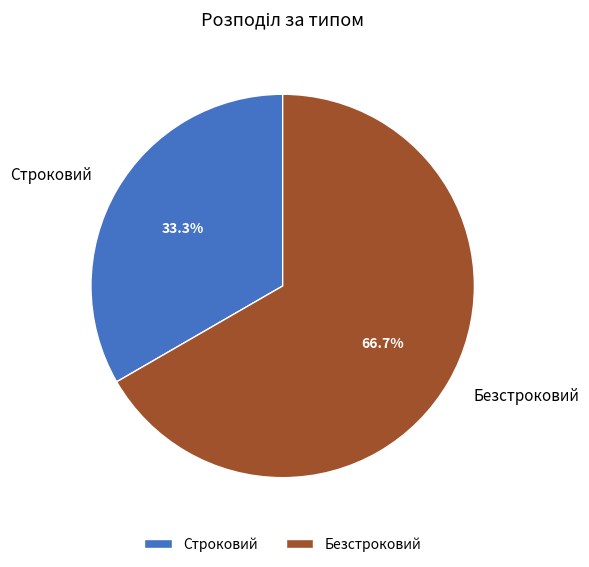

What percentage is NOT represented by Безстроковий?

33.3%